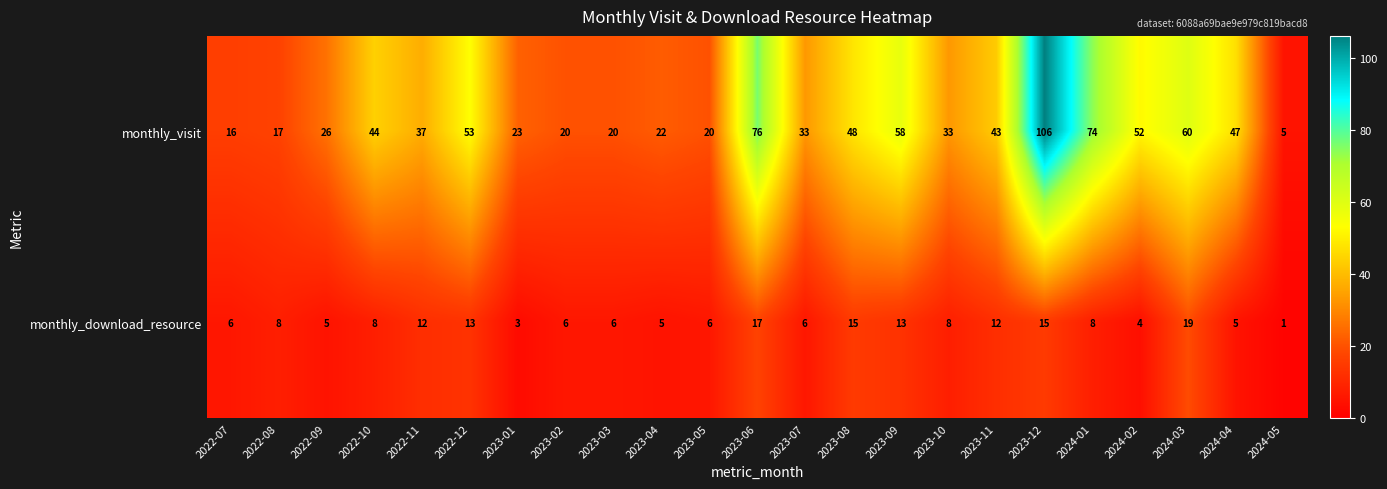

At which category is the sum across all series the highest?

2023-12